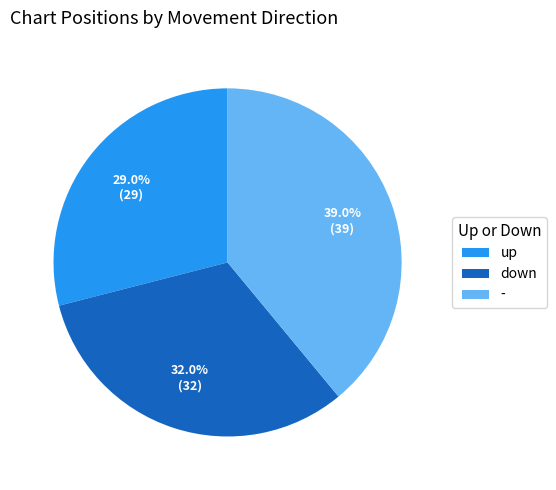

Which slice is the smallest?

up